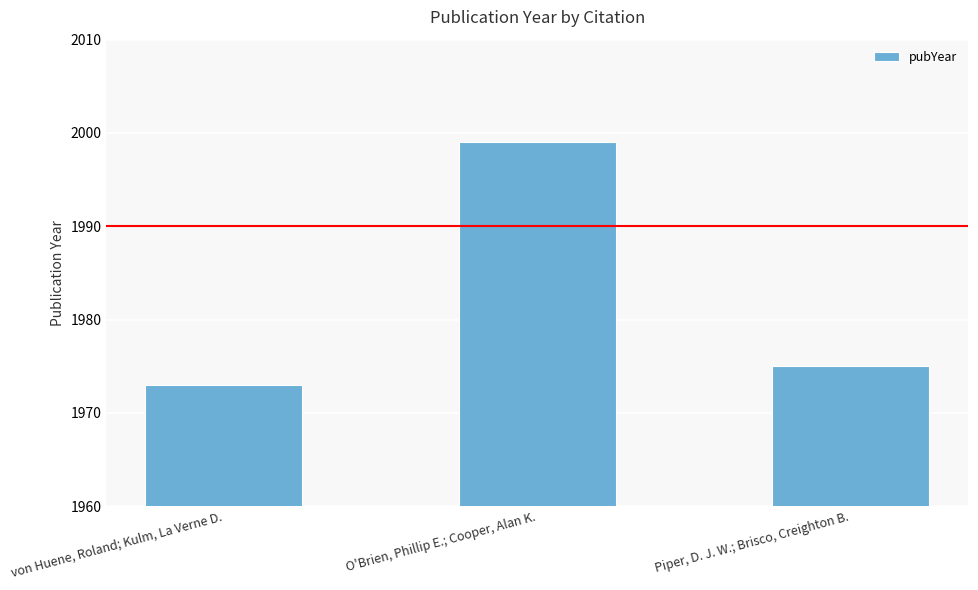

What is the smallest value displayed?

1973